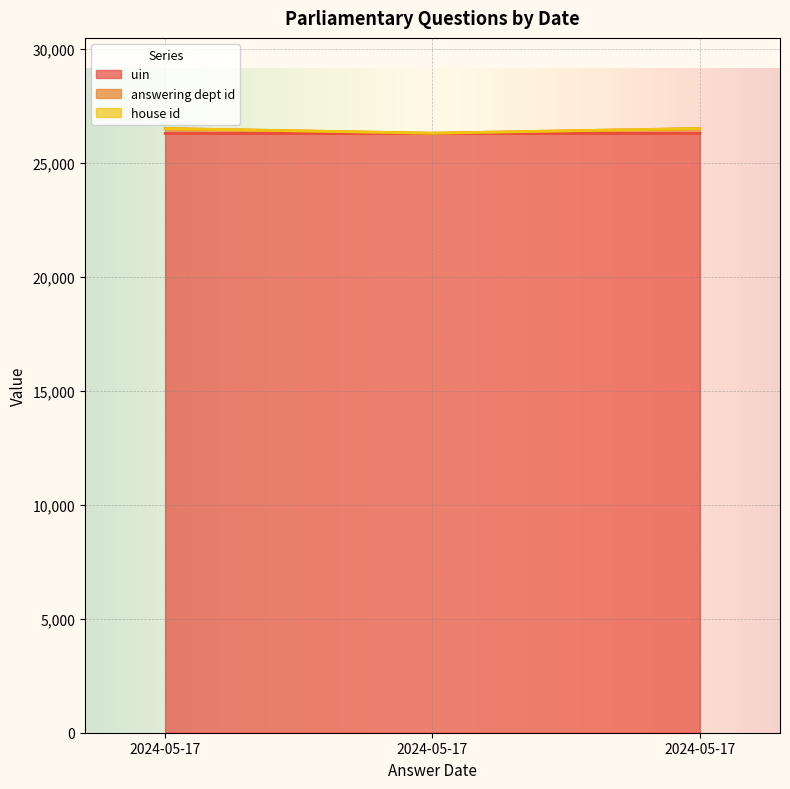

True or false: answering dept id has a value of 16062 at 2024-05-17.

False